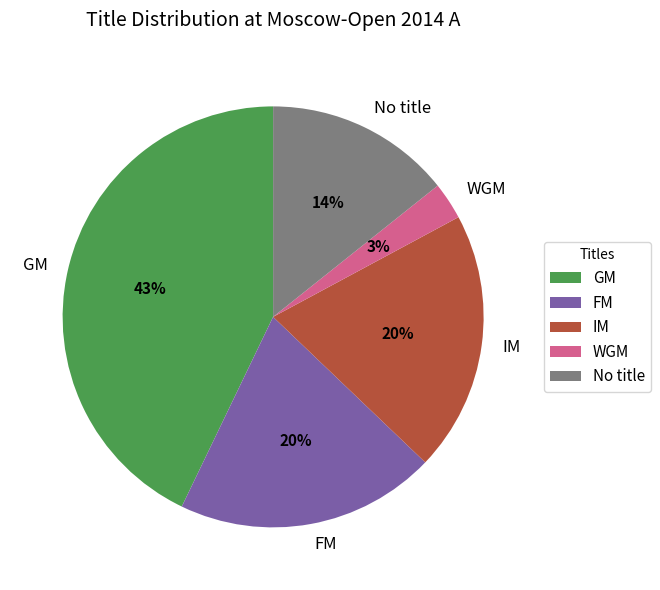

The IM slice represents 20% of the pie. True or false?

True